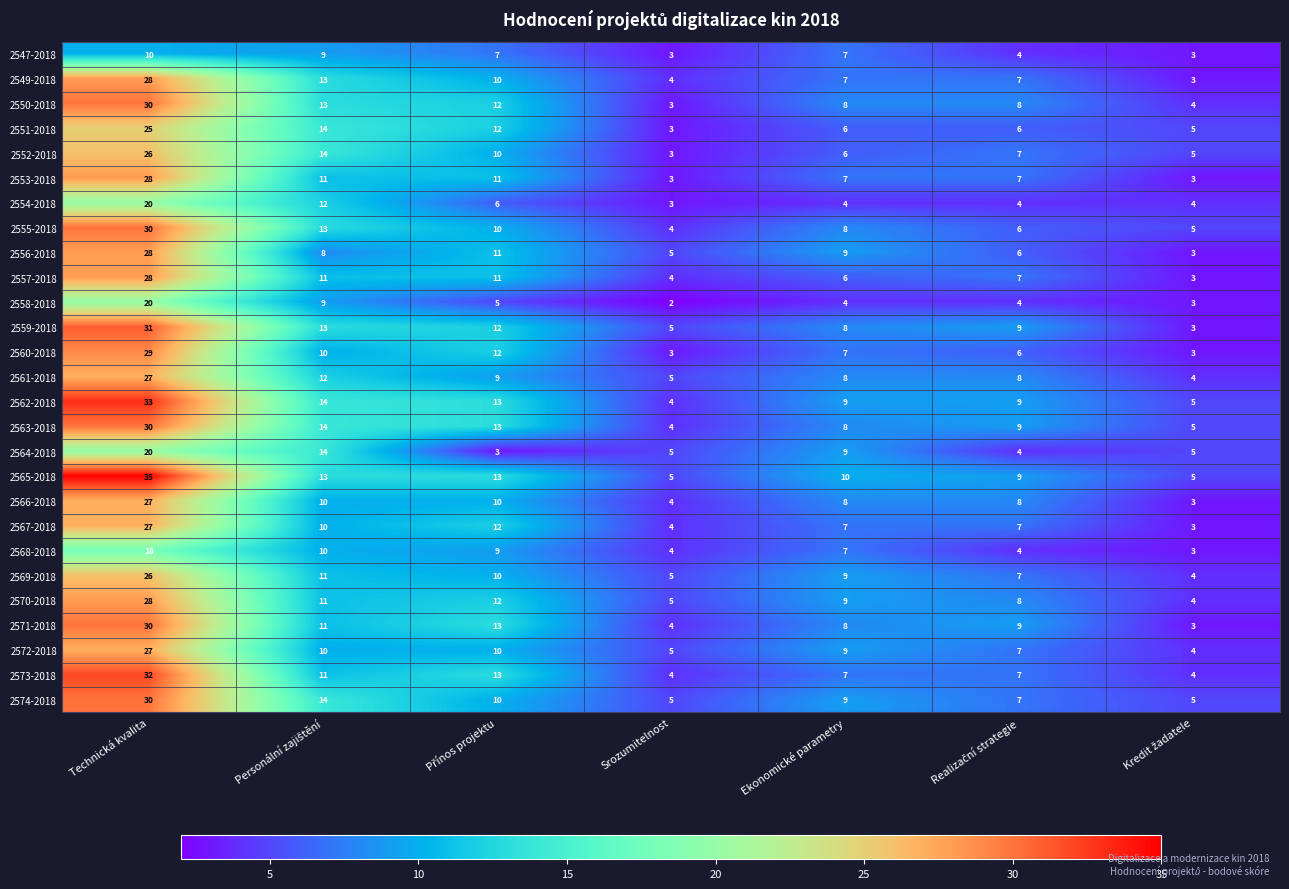

How many distinct data groups are displayed?

27